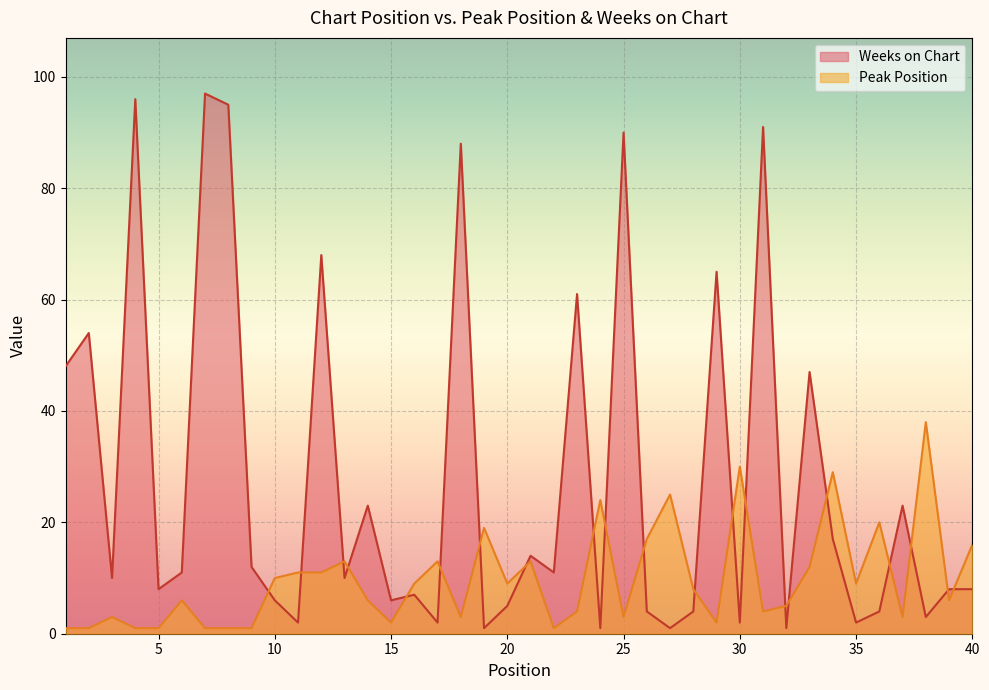

What is the difference between the Weeks on Chart values at 7 and 8?

2